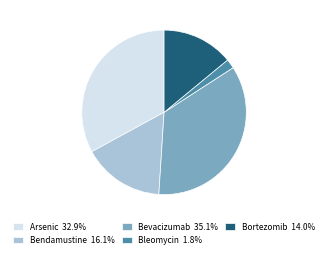

What is the ratio of the value at Bevacizumab 35.1% to the value at Bortezomib 14.0%?

2.5